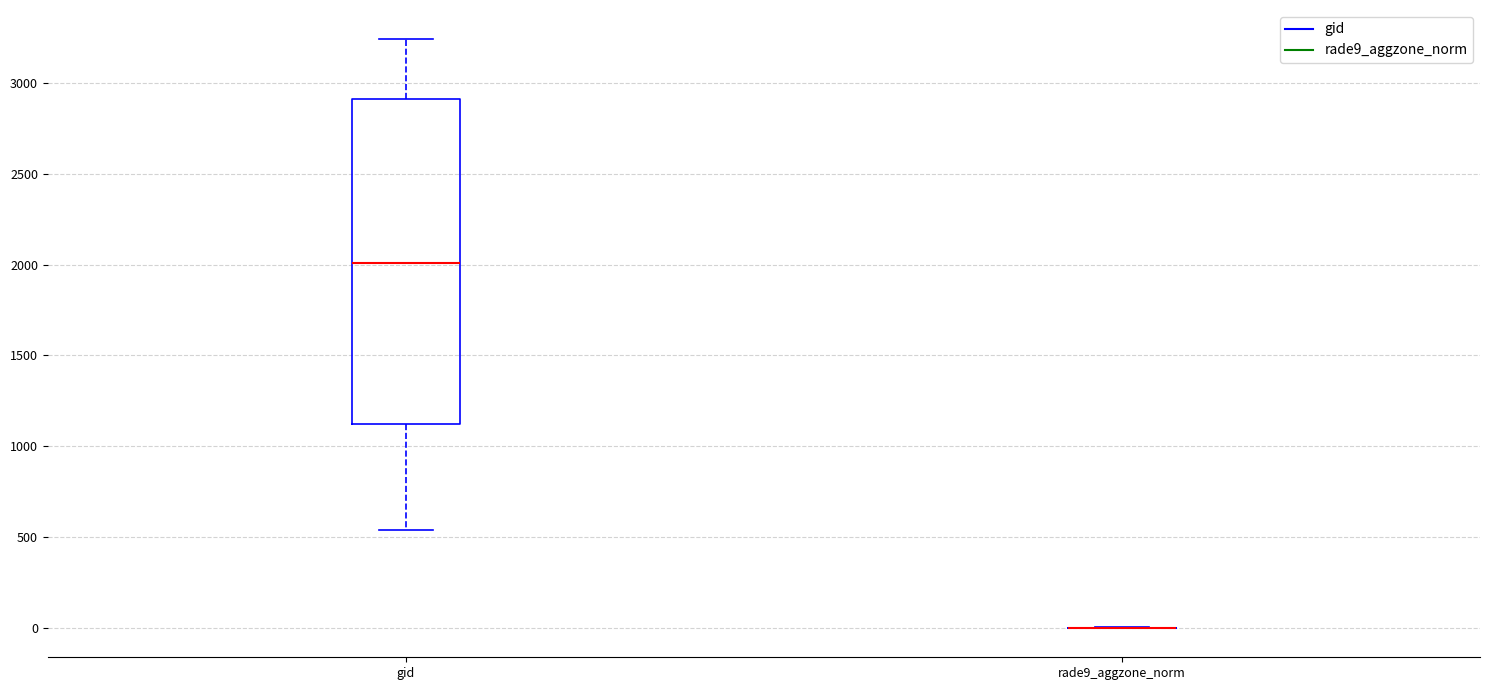

Reading left to right, read every box against the y-axis: the position of its median line, the range the box covers, and the ends of its whiskers. The values are not printed on the chart, so give them approximately, as read against the axis.

gid: median 2000, box 1100 to 2900, whiskers 550 to 3250
rade9_aggzone_norm: box collapsed to a line at 0, whiskers 0 to 0